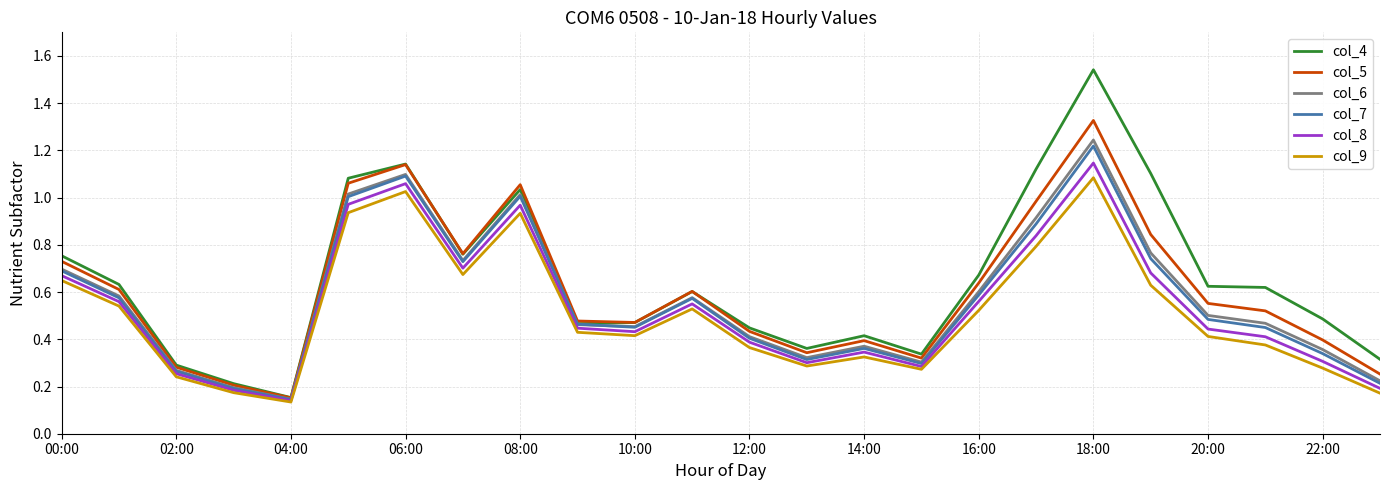

Which series has the widest spread of values?

col_4